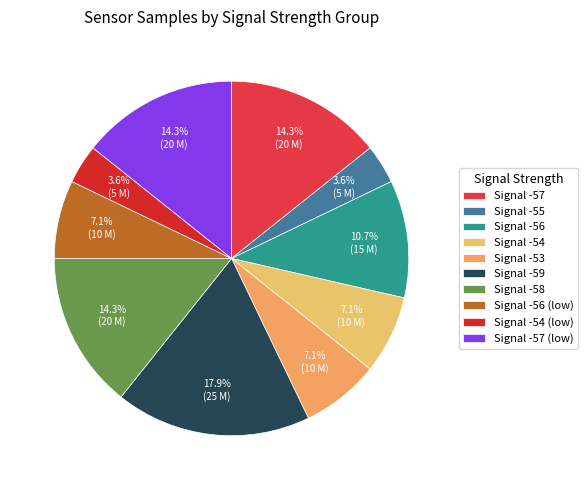

Count the number of slices in the pie.

10